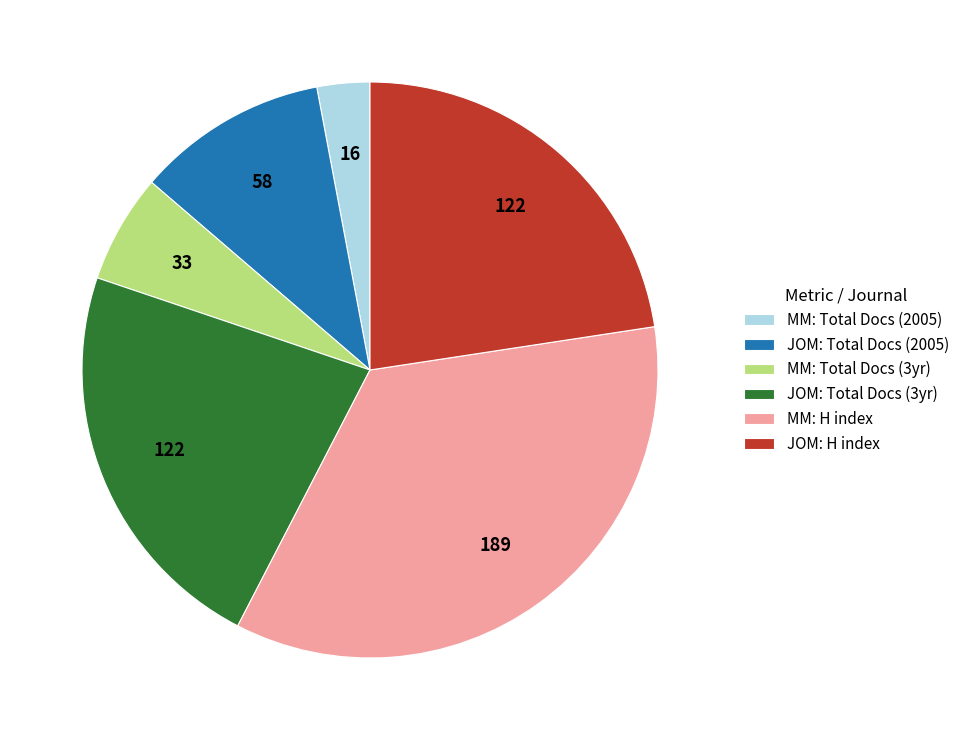

Count the number of slices in the pie.

6